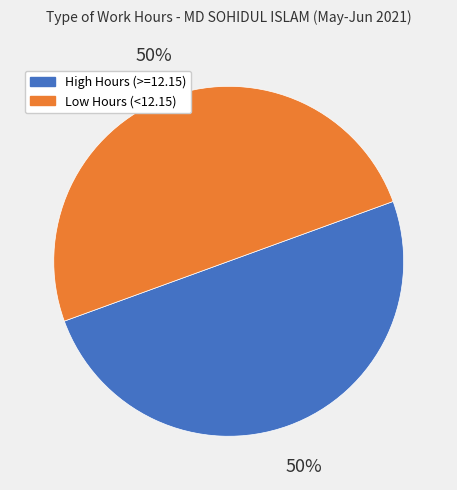

To the nearest percent, what is the average slice percentage?

50%